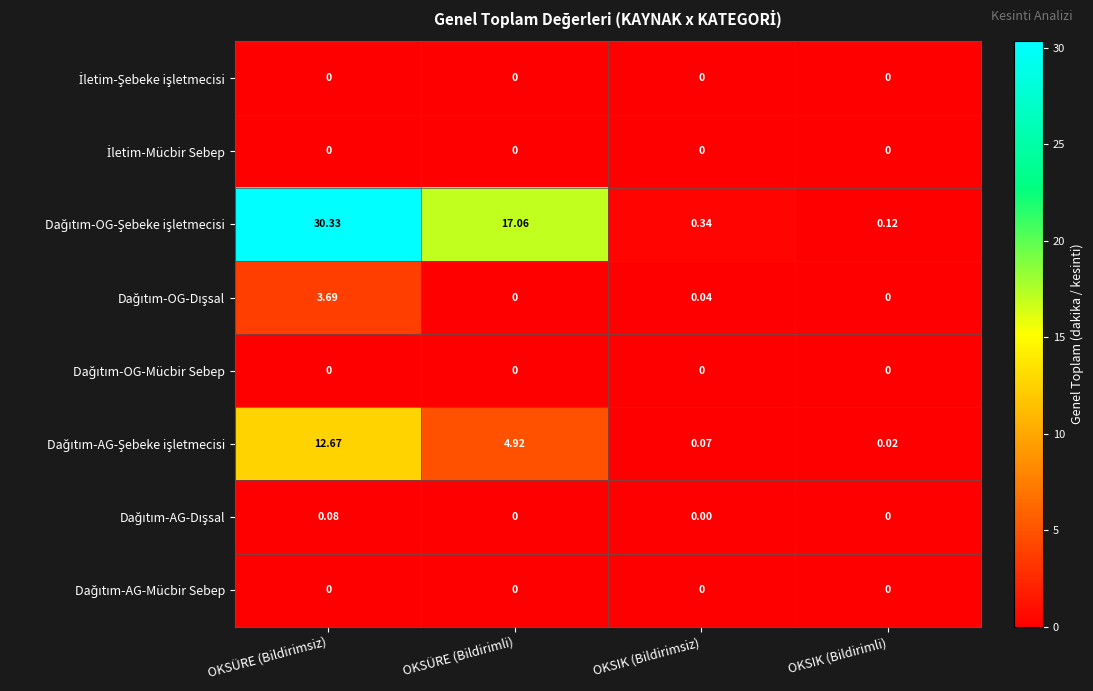

Which label corresponds to the largest value in the chart?

OKSÜRE (Bildirimsiz)